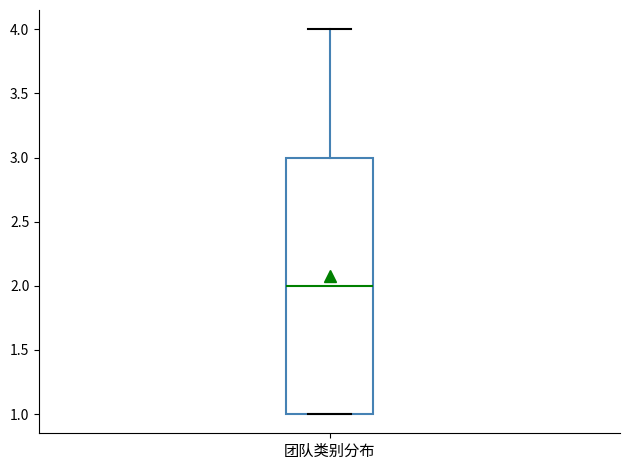

Transcribe this box plot: give where the median line is, the range the box spans, and where the two whiskers end, as read against the y-axis. The values are not printed on the chart, so give them approximately, as read against the axis.

median 2, box 1 to 3, whiskers 1 to 4